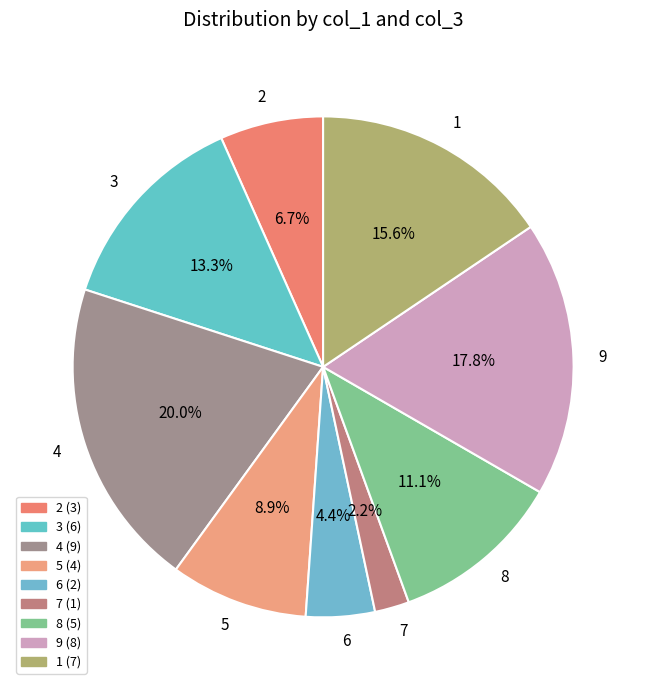

How many slices are in this pie chart?

9